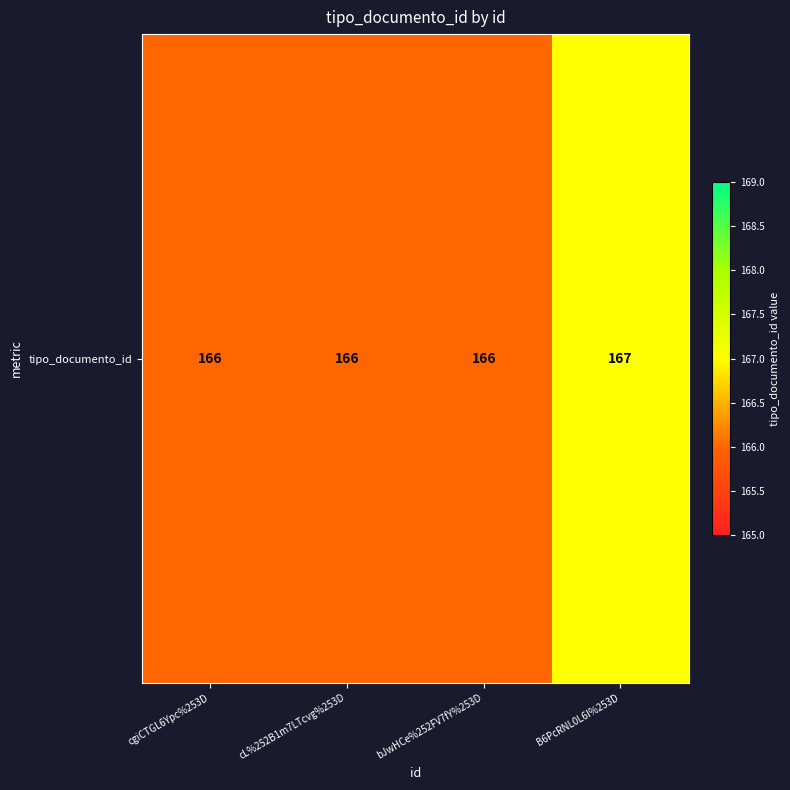

Which has a higher value, bJwHCe%252FV7fY%253D or B6PcRNL0L6I%253D?

B6PcRNL0L6I%253D